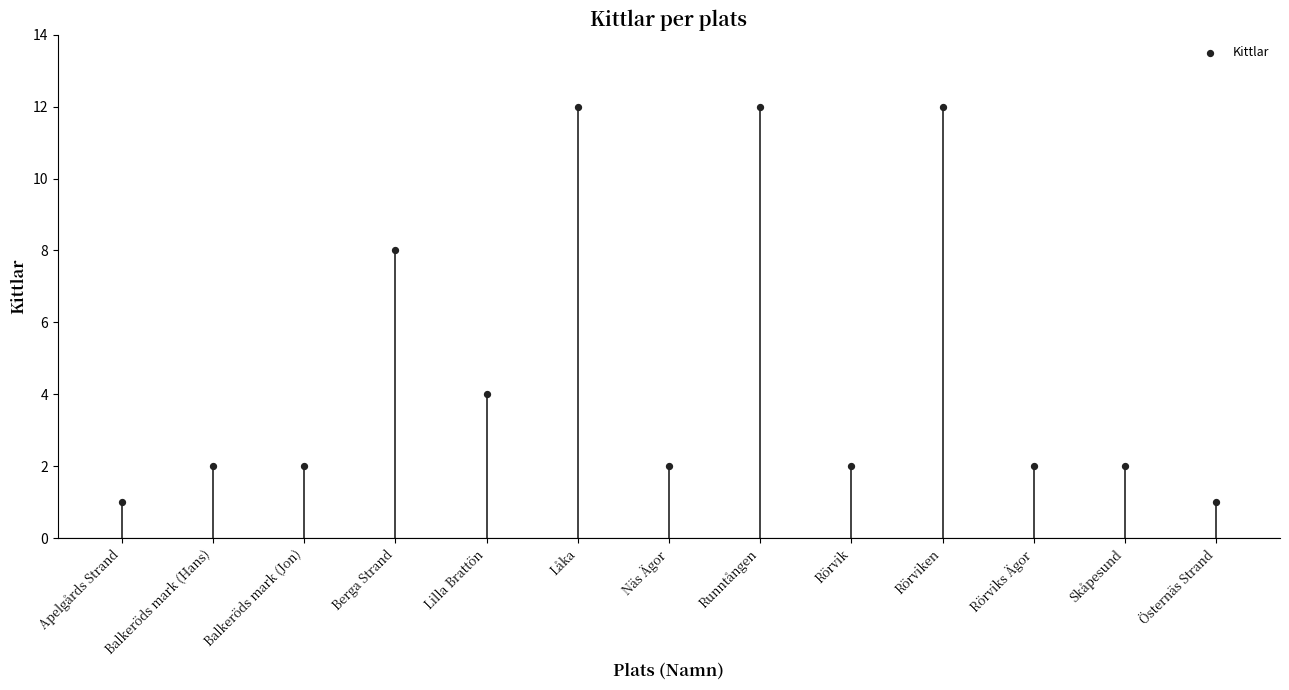

What is the range of Y values (max minus min)?

11